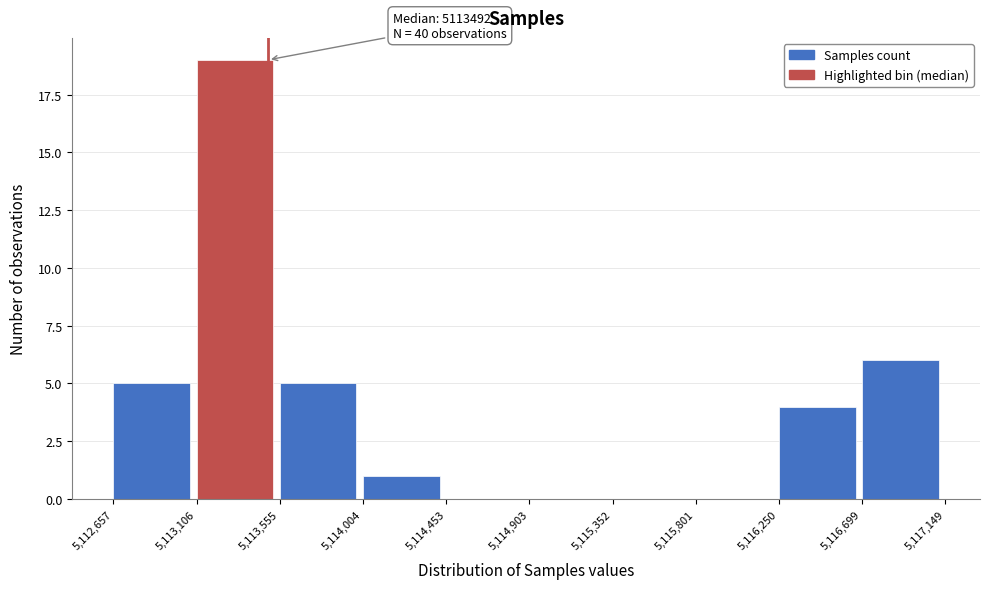

Over which range of the x-axis is the bar tallest?

5,113,106 to 5,113,555